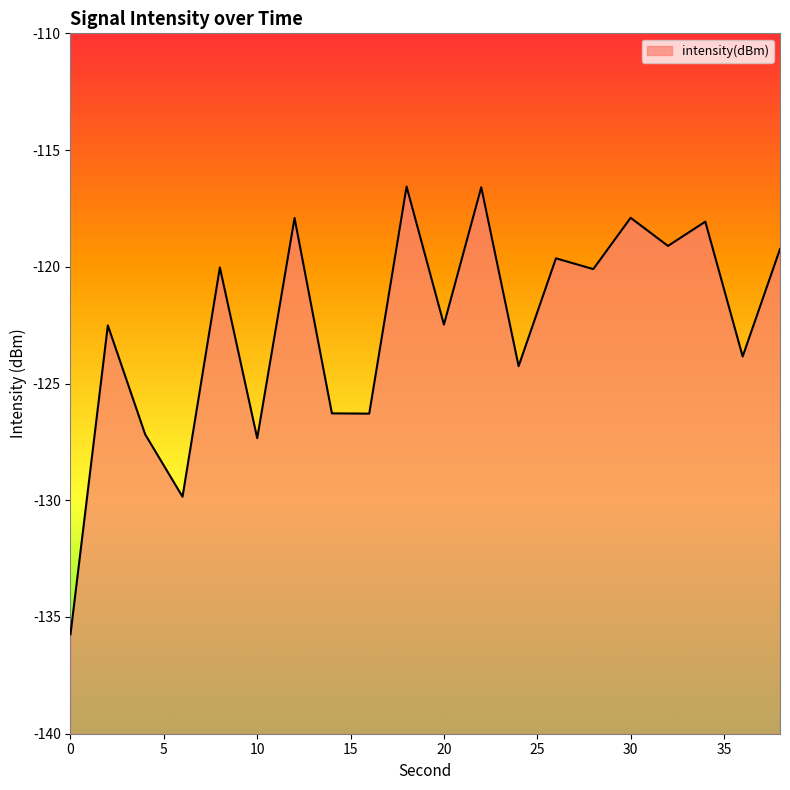

How many interior local valleys (lower than both neighbors) does the data have?

8